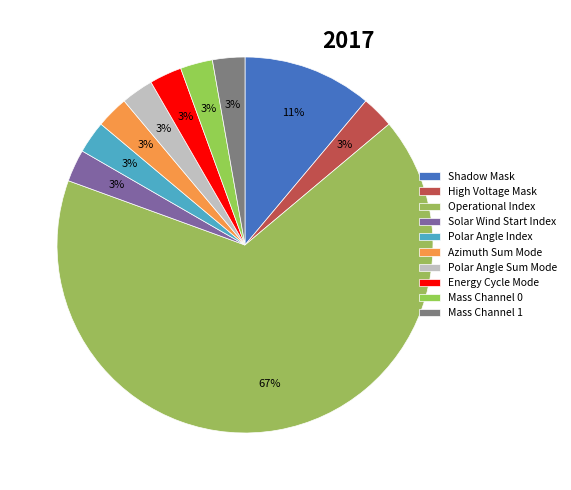

How many segments does this pie chart have?

10